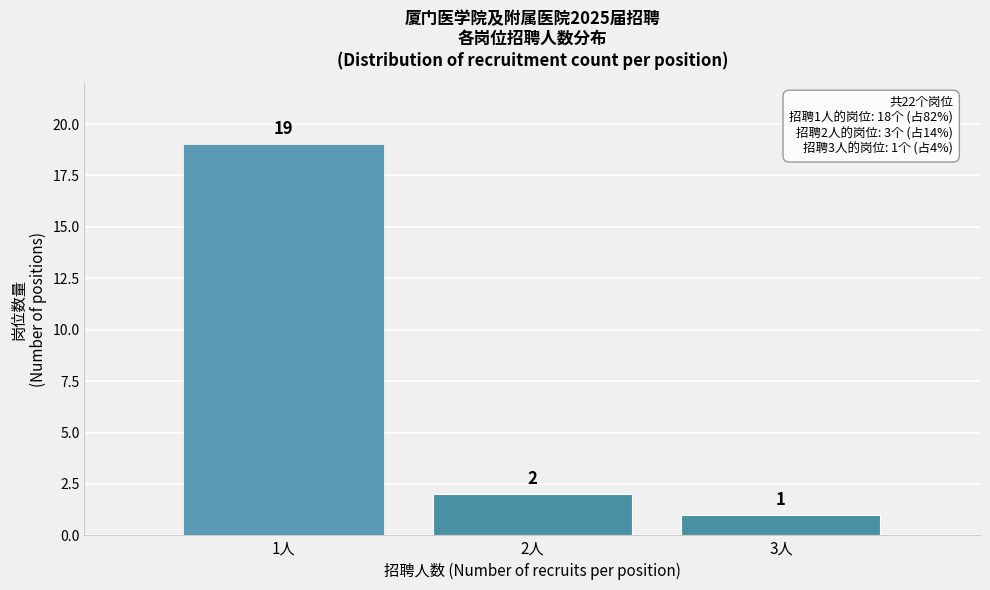

Reading right to left, extract all data points from this chart.

1	2	19